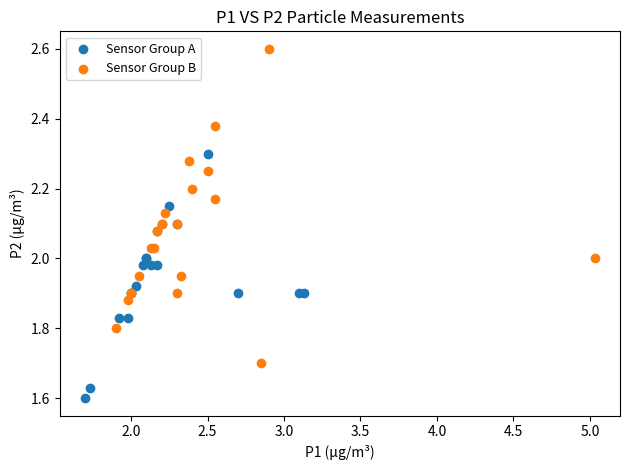

Which series contains the highest Y value?

Sensor Group B